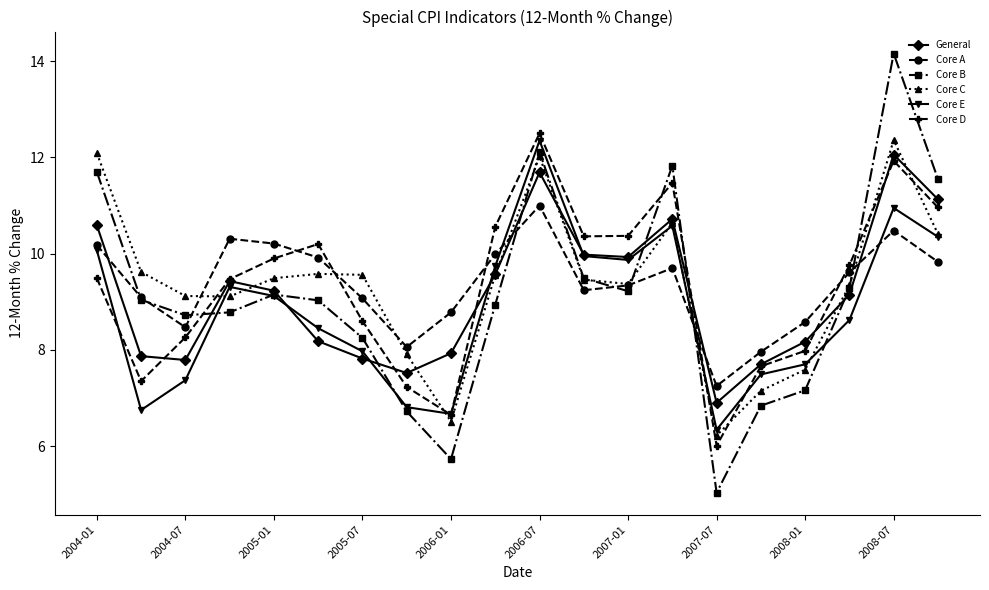

Which series has the largest range (max minus min)?

Core B